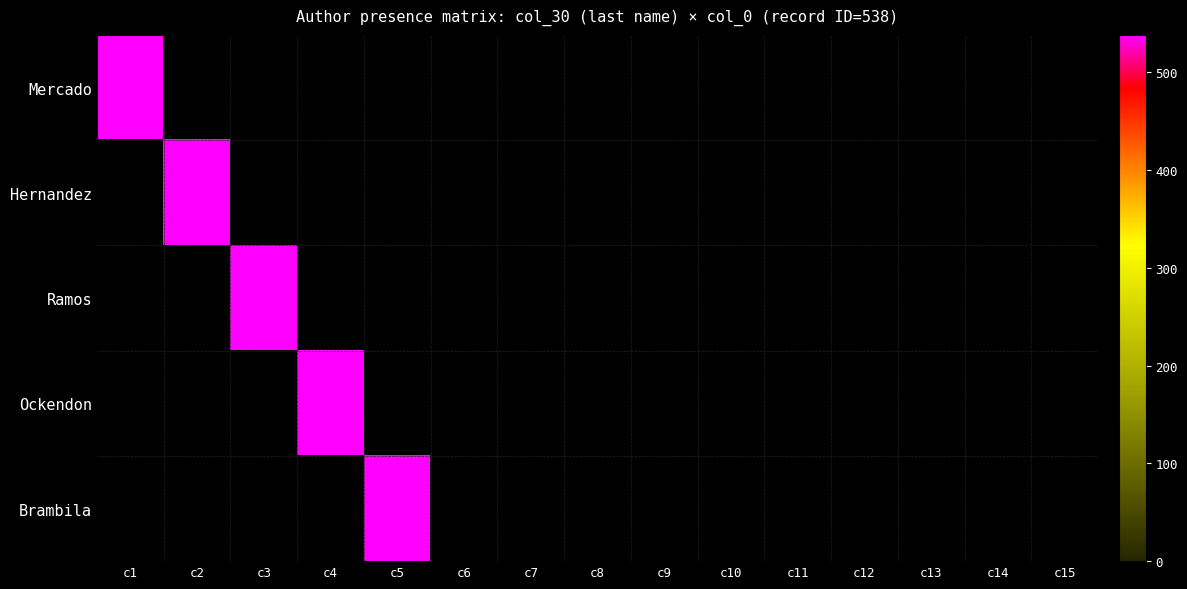

Is the value of Hernandez at 4 greater than the value of Ramos at 3?

No